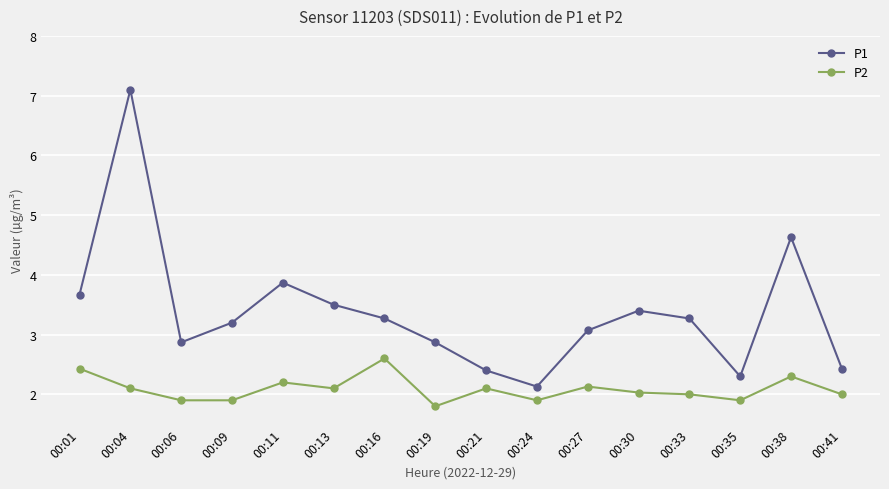

What is the difference between the P1 values at 00:24 and 00:41?

0.3